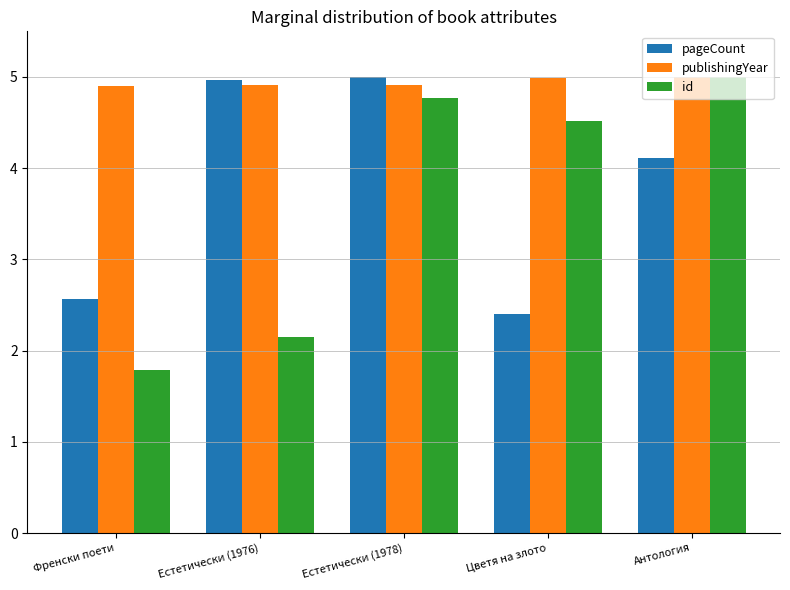

What is the total value across all series at Цветя на злото?

11.9